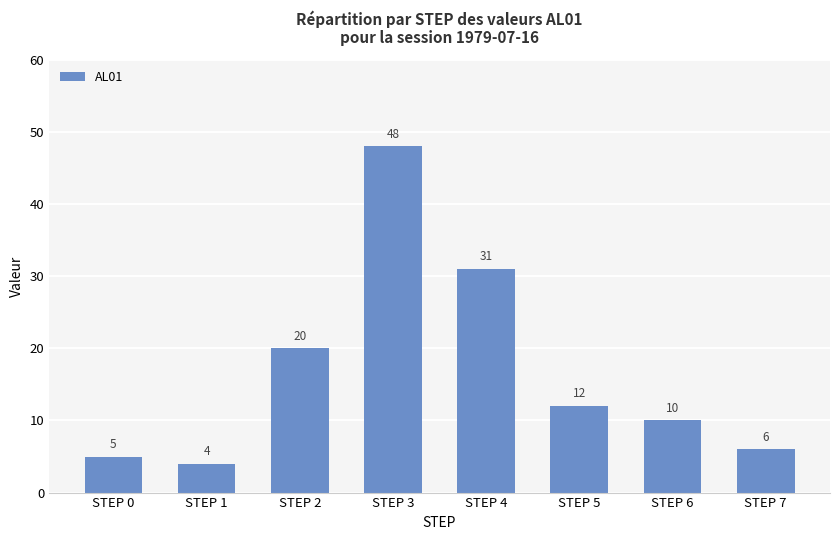

Where does the data first go above 12?

STEP 2